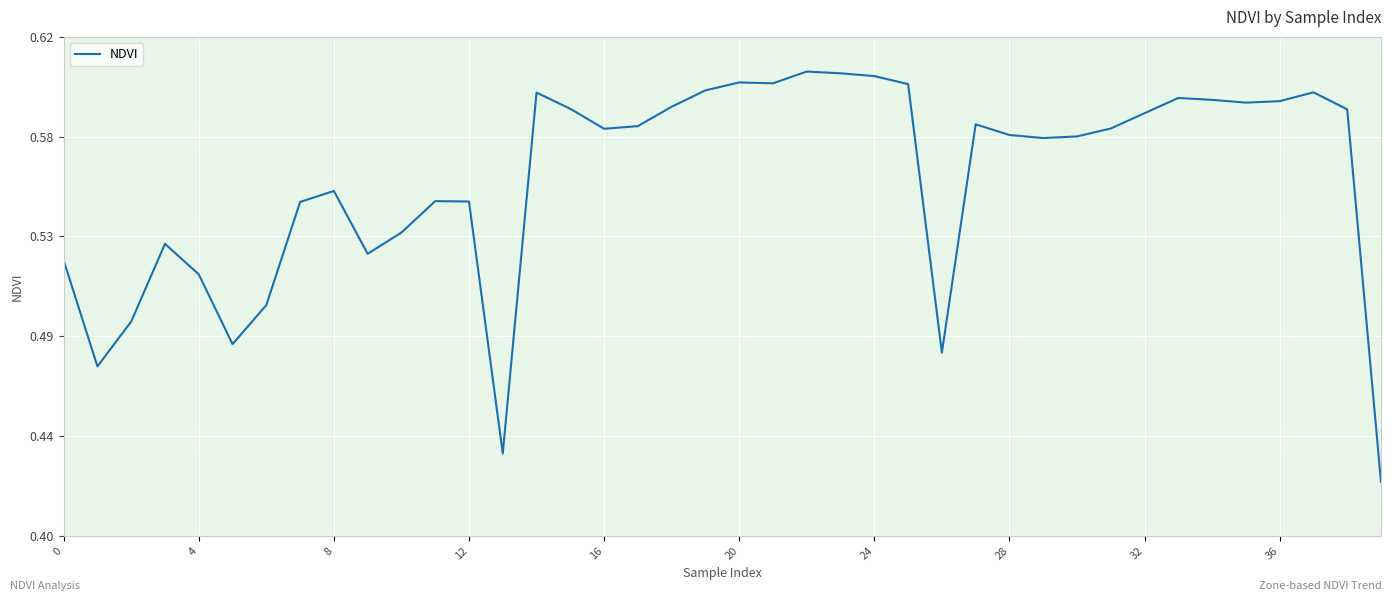

Does the chart display data point markers on the line(s)?

No